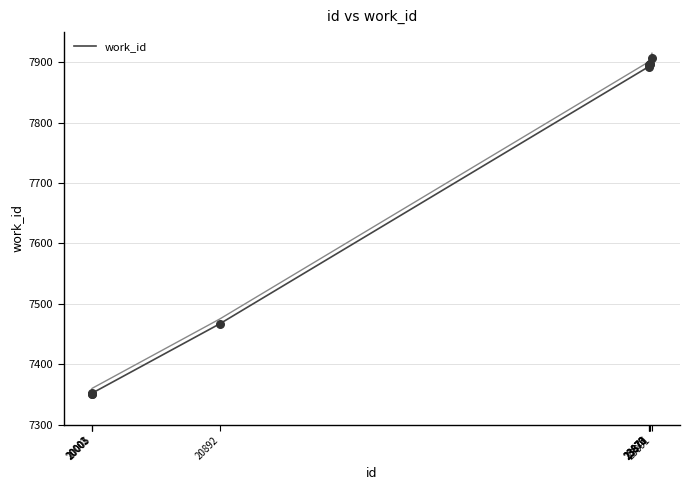

Approximately how many times larger is the value at 23870 compared to 23891?

1.0